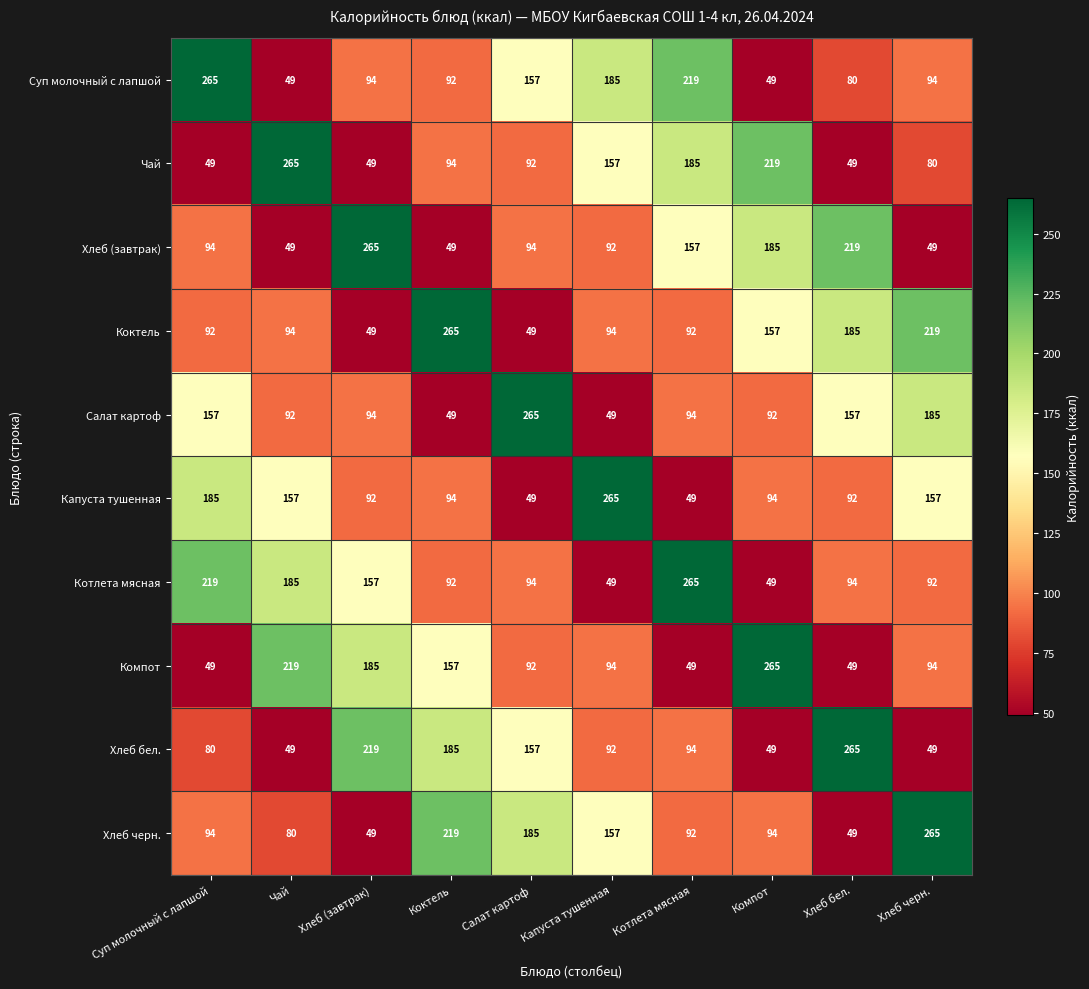

Is it true that Коктель equals 50 at Суп молочный с лапшой?

False